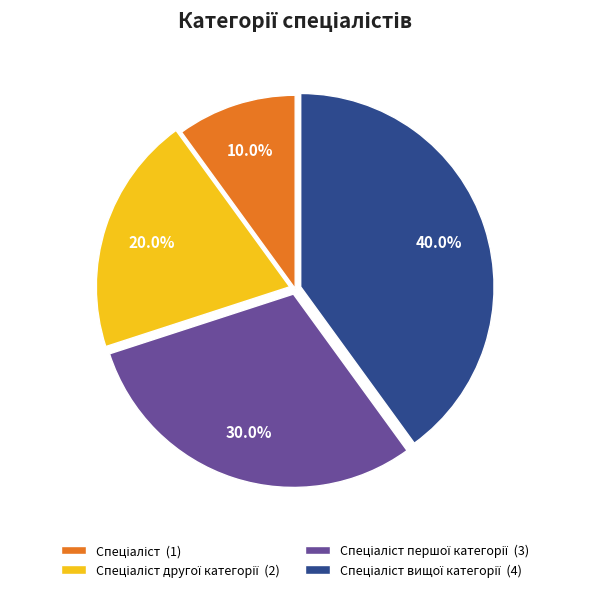

Is there a majority slice in this chart?

No